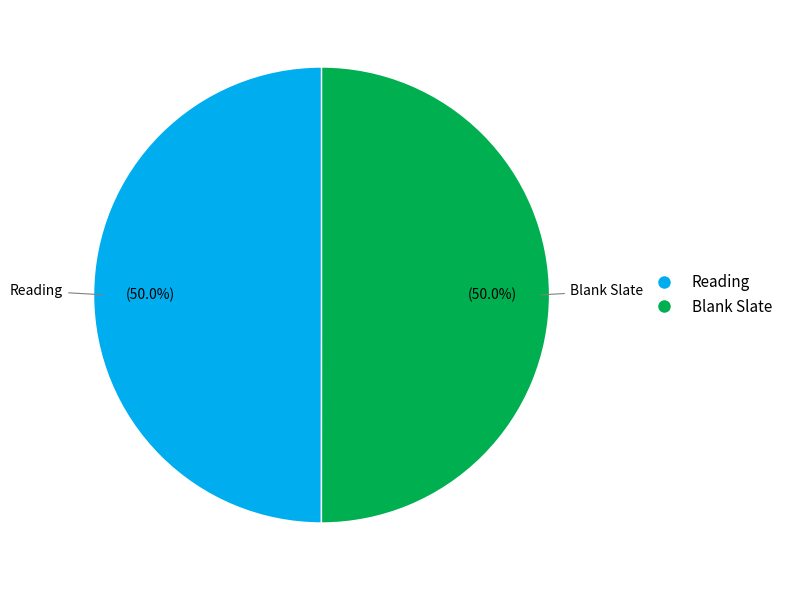

What percentage do Reading and Blank Slate together represent?

100.0%